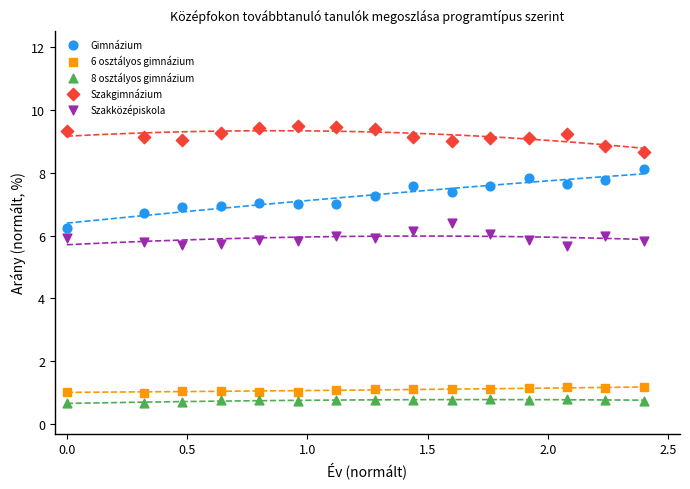

Across all data points, what is the range of X values (max minus min)?

2.4